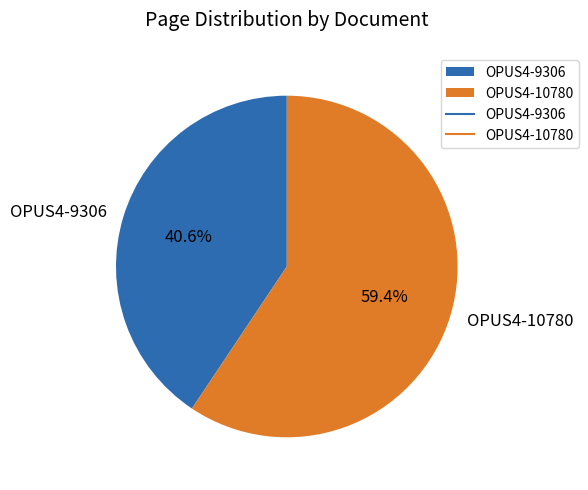

Is OPUS4-9306 the majority of the pie?

No